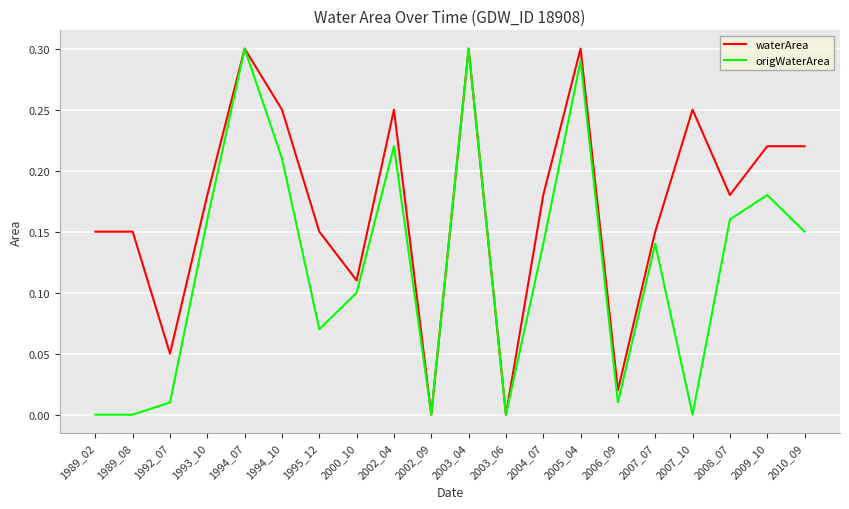

Is the value of waterArea at 1993_10 greater than the value of origWaterArea at 1992_07?

Yes